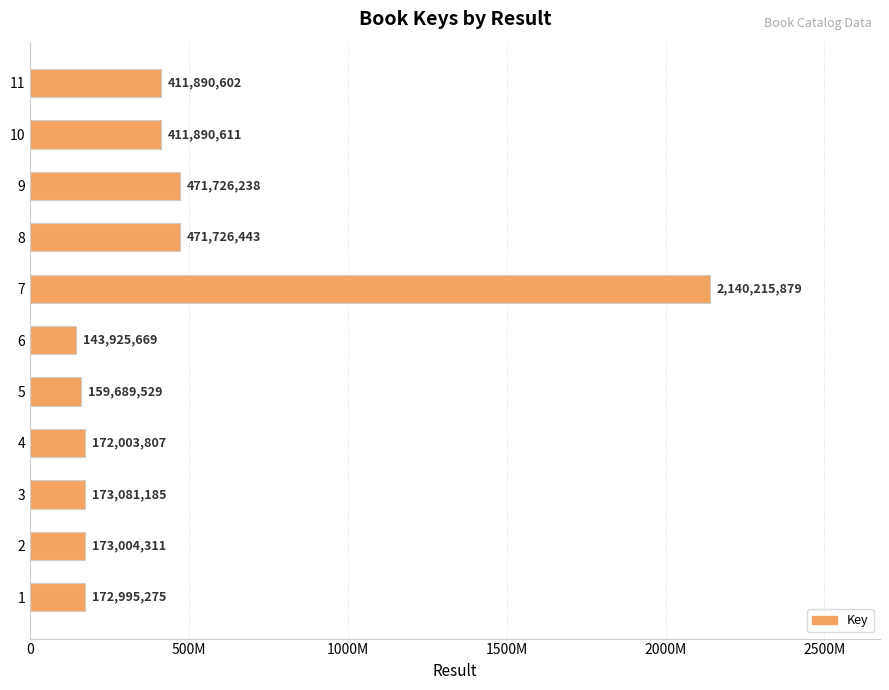

Does the chart contain any negative values?

No